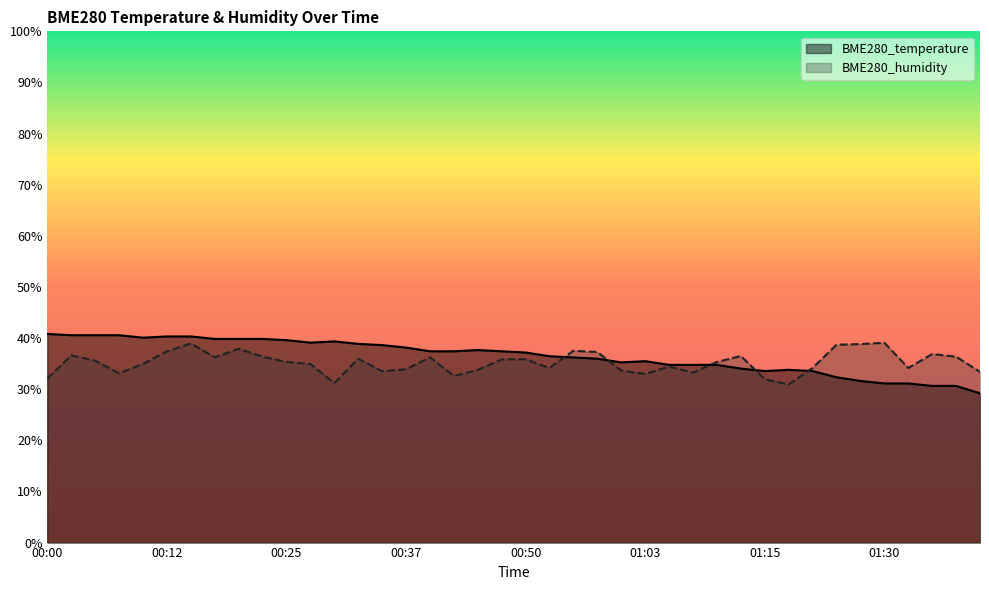

What is the label of the 14th point from the left?

00:33